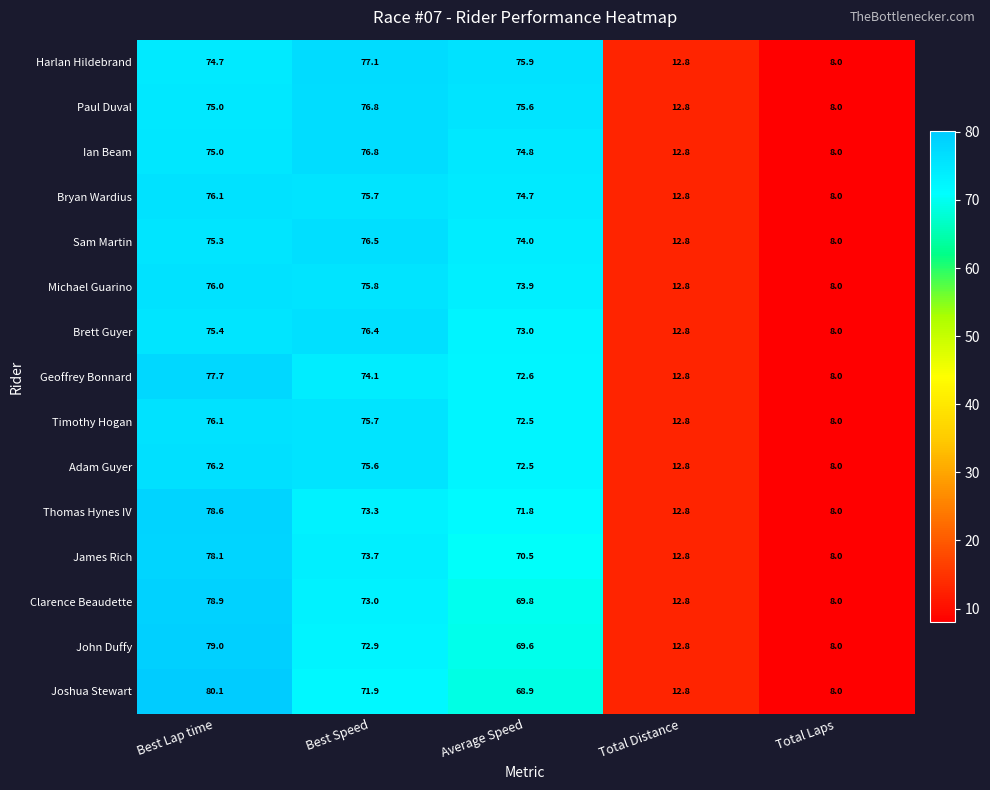

The value of Clarence Beaudette at Total Distance is 3.3. True or false?

False